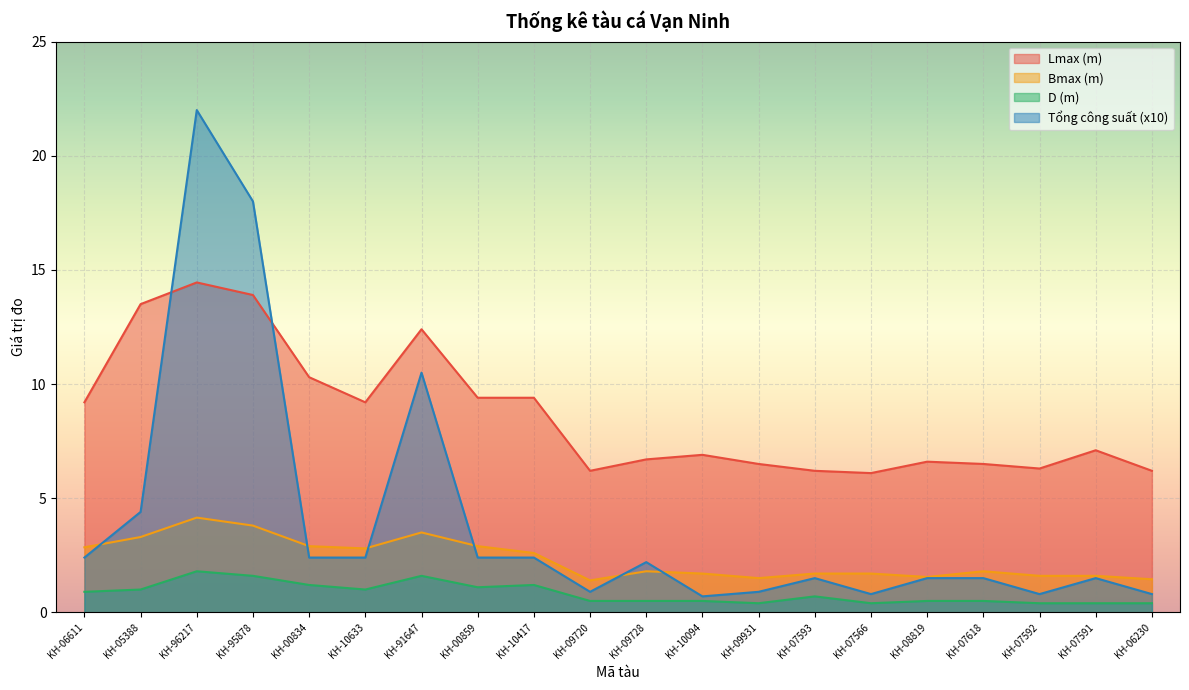

At KH-10094, list the series in order from smallest to largest.

D (m), Tổng công suất (x10), Bmax (m), Lmax (m)